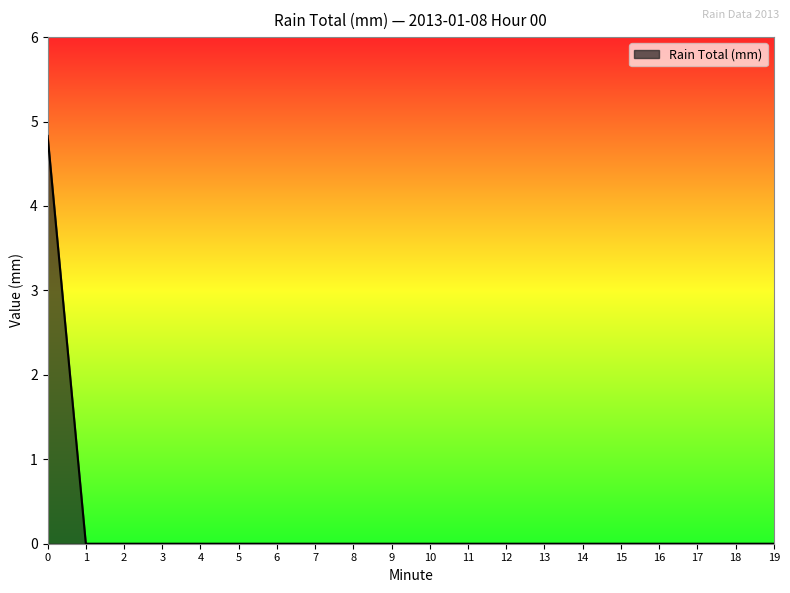

What is the maximum value shown in the chart?

4.8